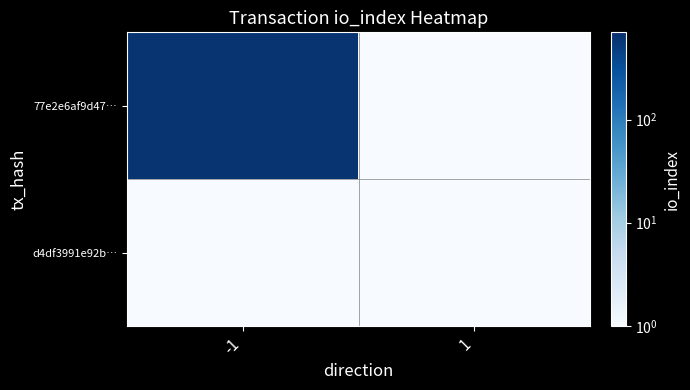

At which category is the sum across all series the highest?

-1